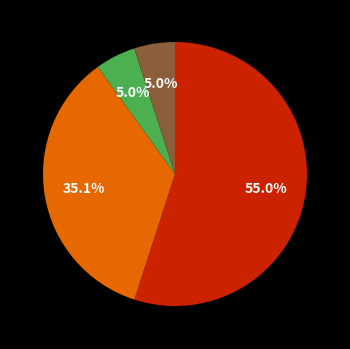

Does any single category account for the majority?

Yes